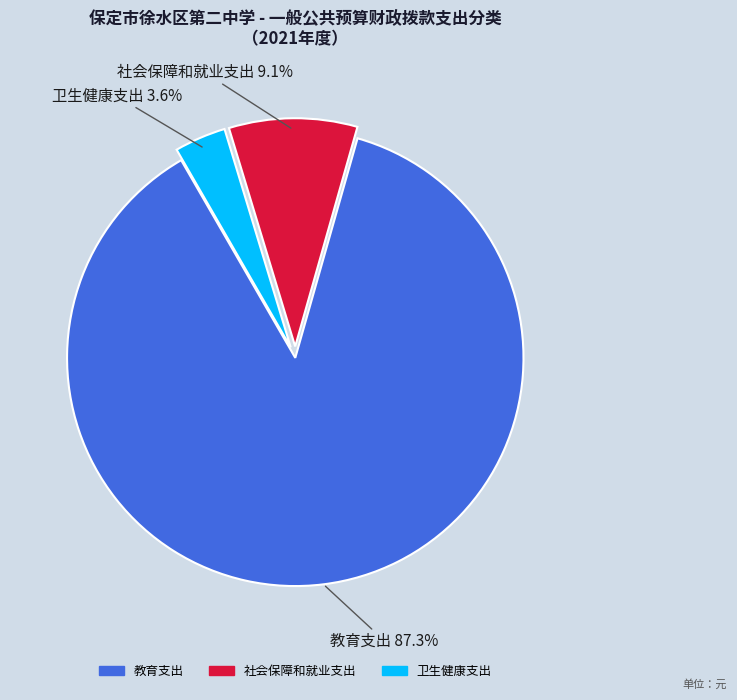

To the nearest percent, what portion does 社会保障和就业支出 represent?

9%